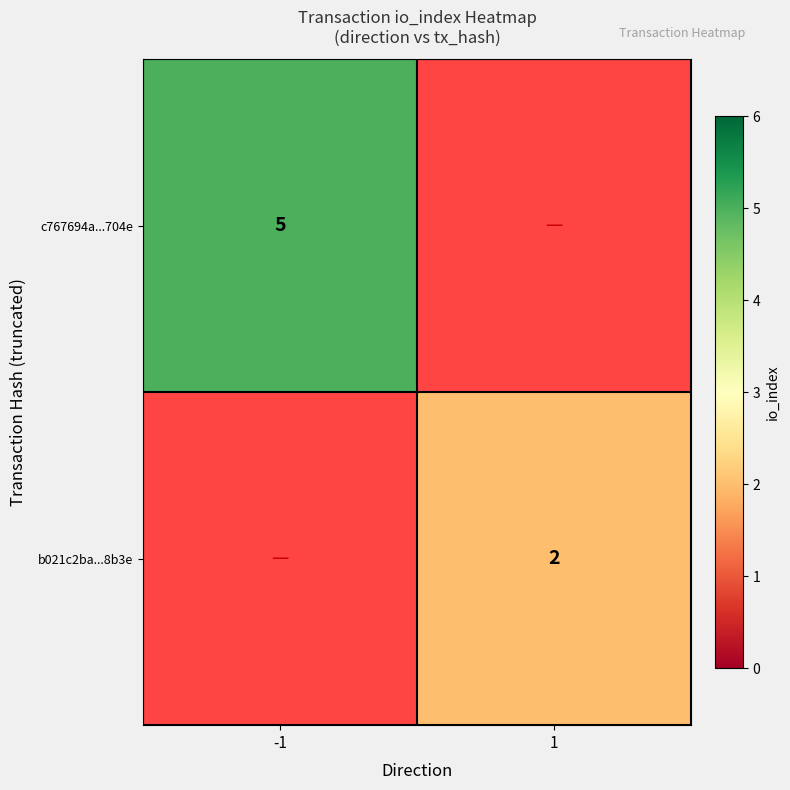

Is it true that b021c2ba...8b3e equals 3 at 1?

False